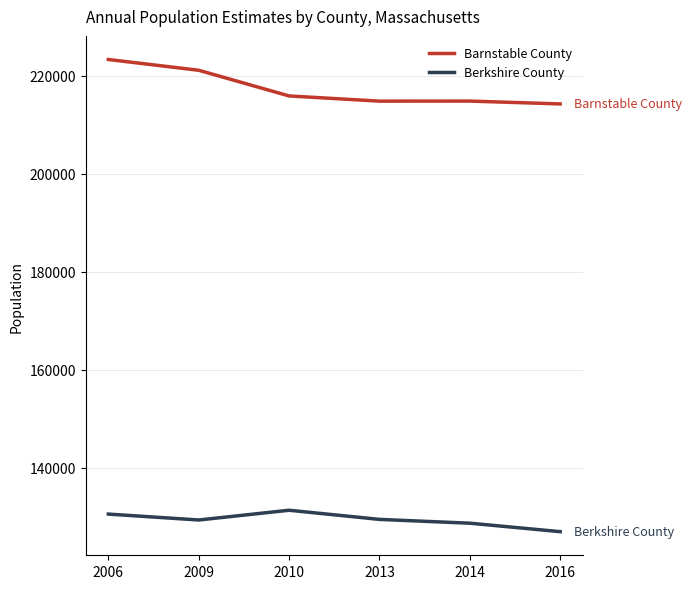

True or false: Berkshire County and Barnstable County intersect in this chart.

False